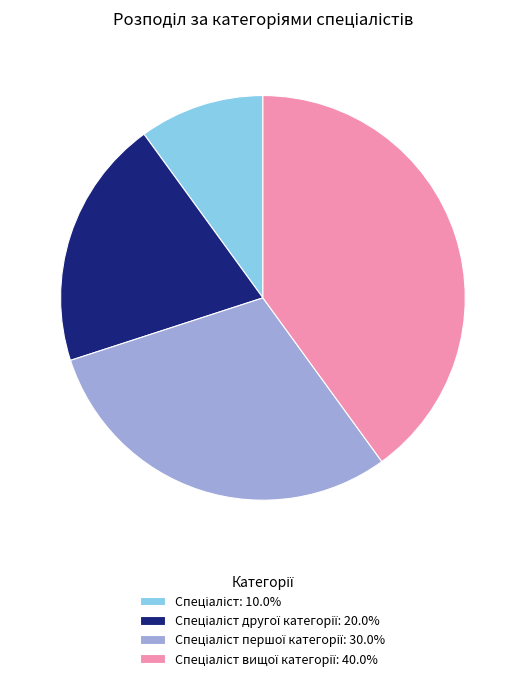

Is there a majority slice in this chart?

No